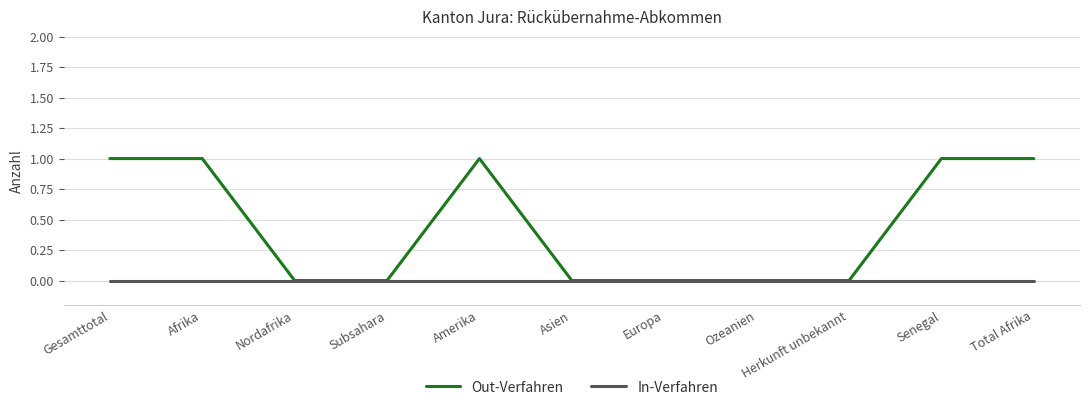

Rank the series by their maximum value, from lowest to highest.

In-Verfahren, Out-Verfahren